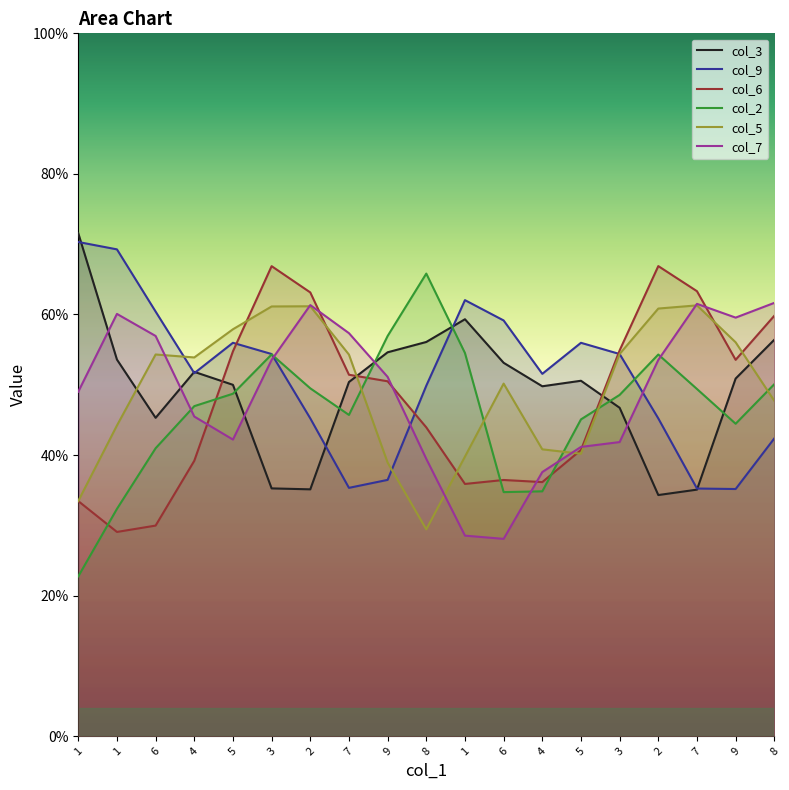

Which category has the lowest value across all series?

1